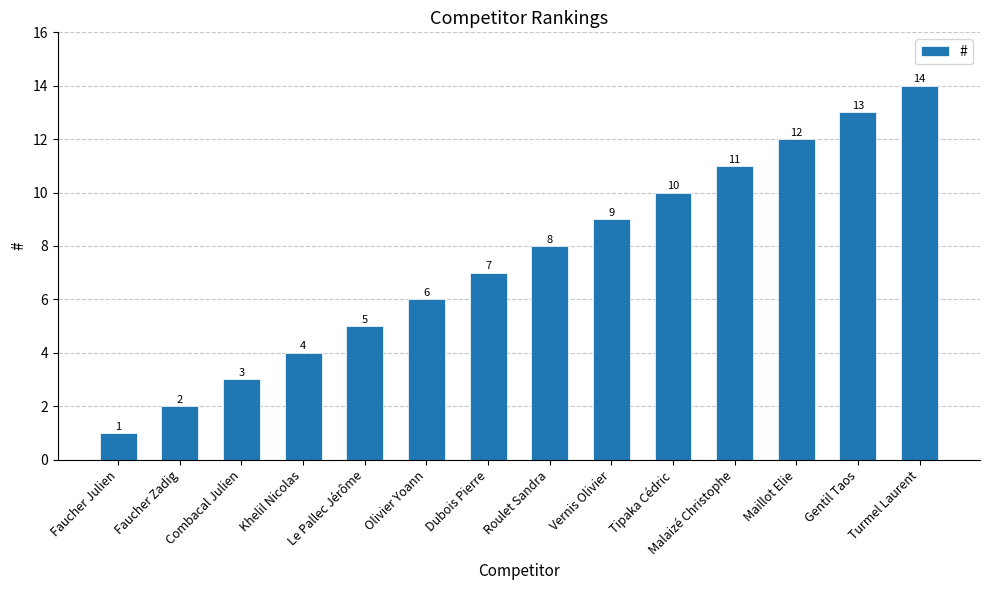

Does the chart contain stacked bars?

No